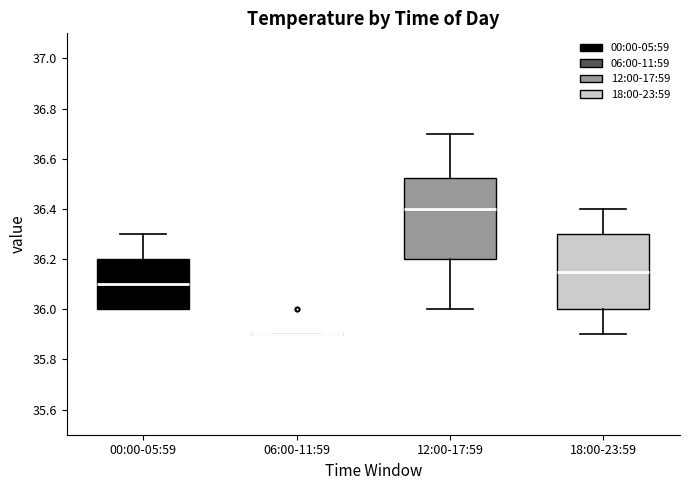

Reading left to right, read every box against the y-axis: the position of its median line, the range the box covers, and the ends of its whiskers. The values are not printed on the chart, so give them approximately, as read against the axis.

00:00-05:59: median 36.10, box 36.00 to 36.20, whiskers 36.00 to 36.30
06:00-11:59: box collapsed to a line at 35.90, whiskers 35.90 to 35.90
12:00-17:59: median 36.40, box 36.20 to 36.52, whiskers 36.00 to 36.70
18:00-23:59: median 36.16, box 36.00 to 36.30, whiskers 35.90 to 36.40